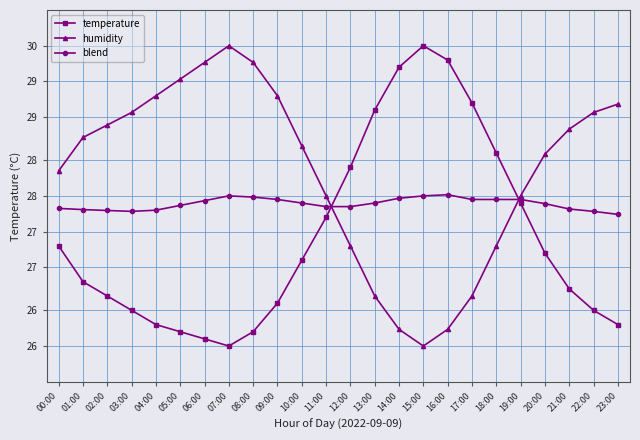

What is the sum of all blend values?

662.1